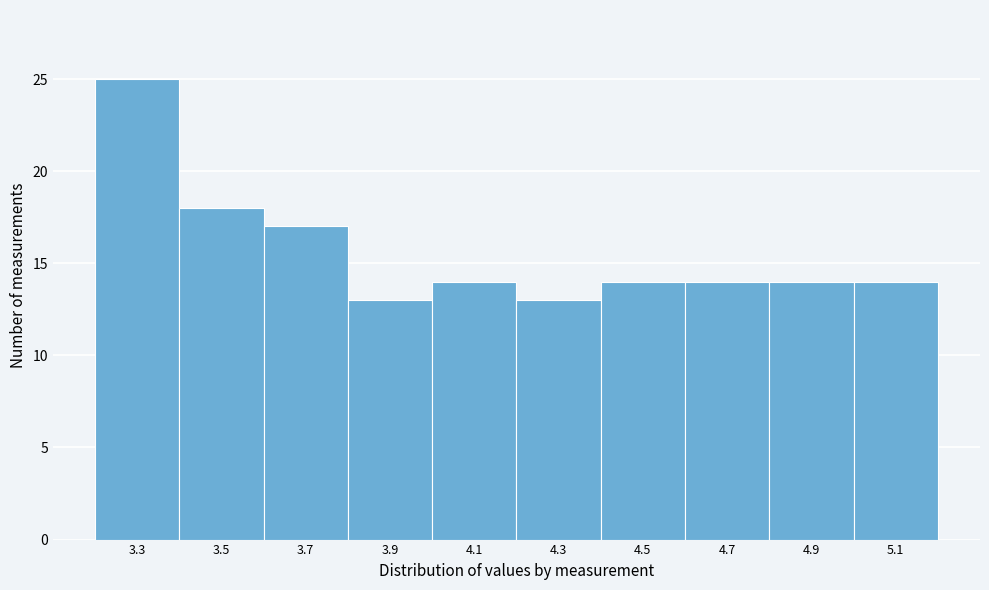

Reading right to left, extract all data points from this chart.

5.1=14	4.9=14	4.7=14	4.5=14	4.3=13	4.1=14	3.9=13	3.7=17	3.5=18	3.3=25